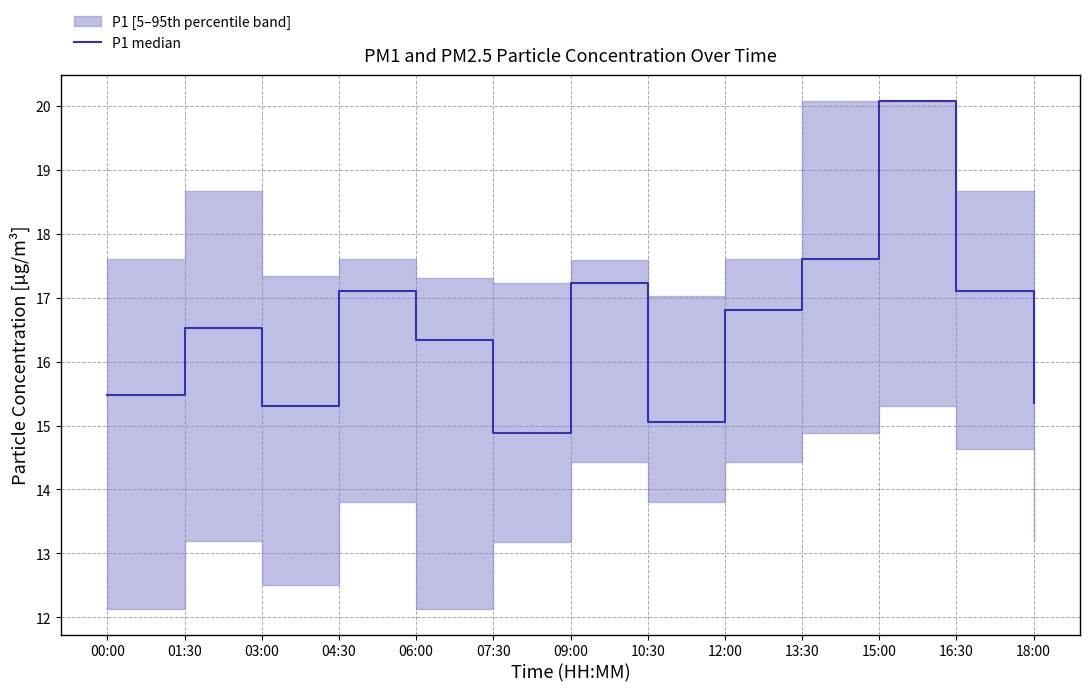

Which label corresponds to the largest value in the chart?

15:00